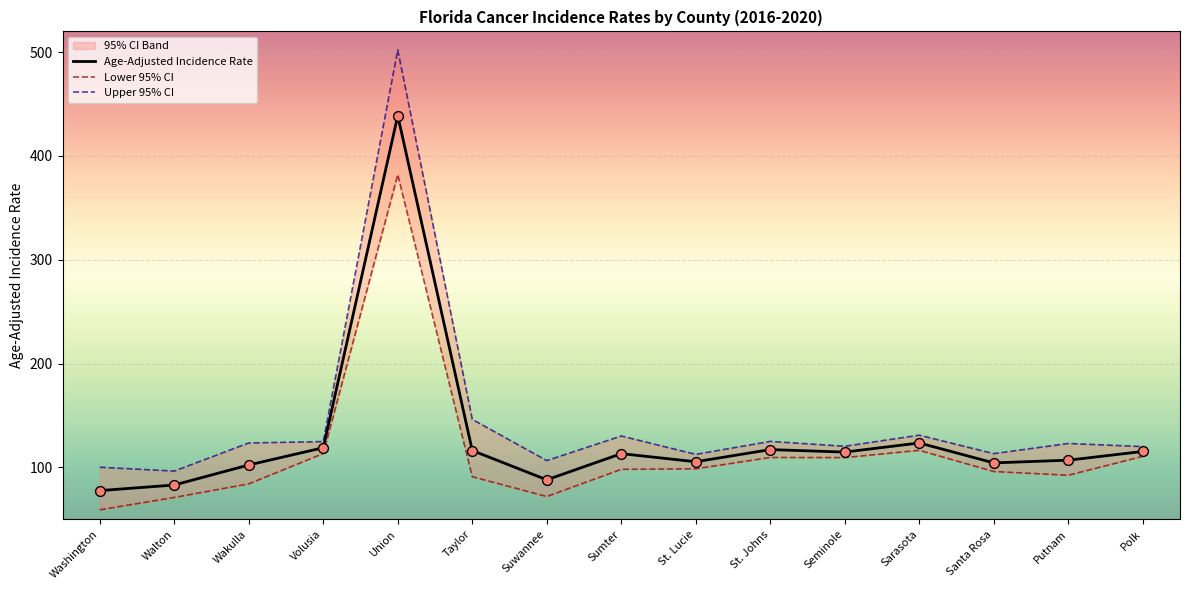

Is the value of Upper 95% CI at Santa Rosa greater than the value of Lower 95% CI at Sarasota?

No